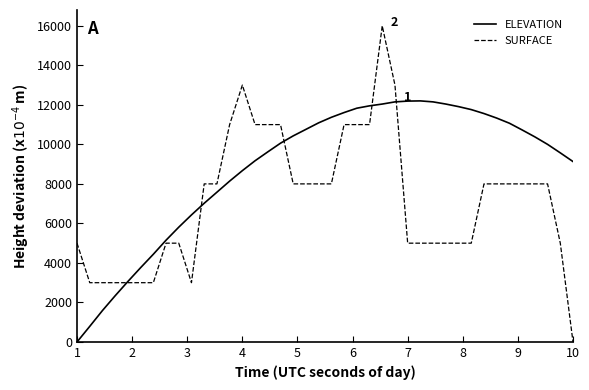

Rank the series by their average value, from highest to lowest.

ELEVATION, SURFACE